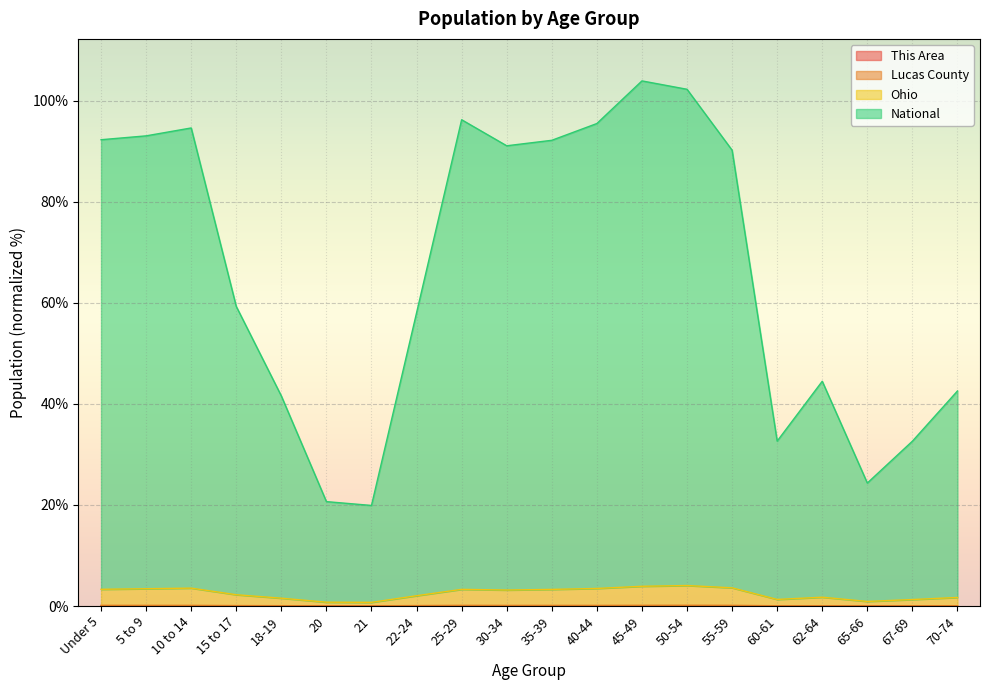

In Lucas County, how many points are lower than both neighbors (excluding endpoints)?

5